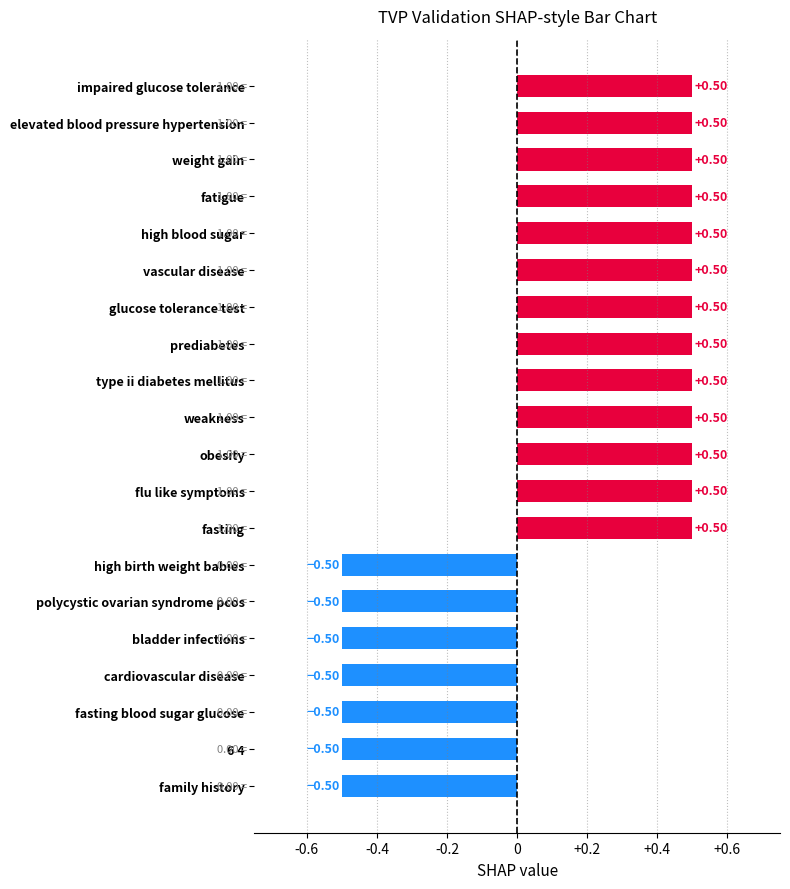

How many positive values are there?

13